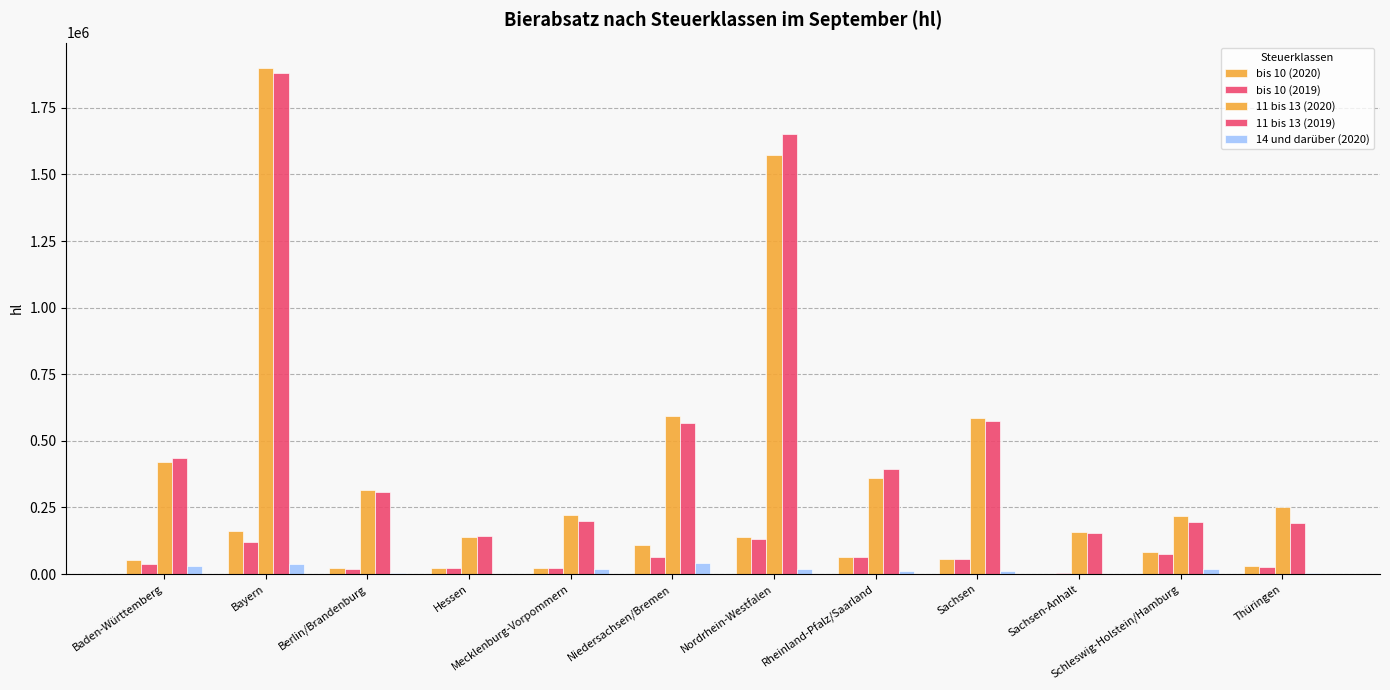

Are the bars grouped side by side (vs. stacked)?

Yes